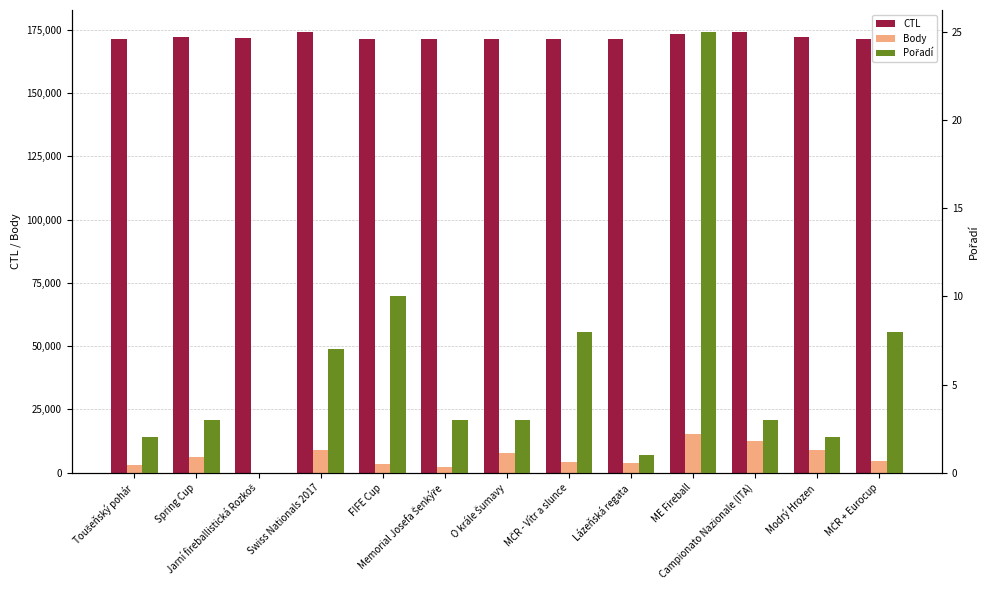

Between Jarní fireballistická Rozkoš and Modrý Hrozen, which series saw the biggest shift?

Body